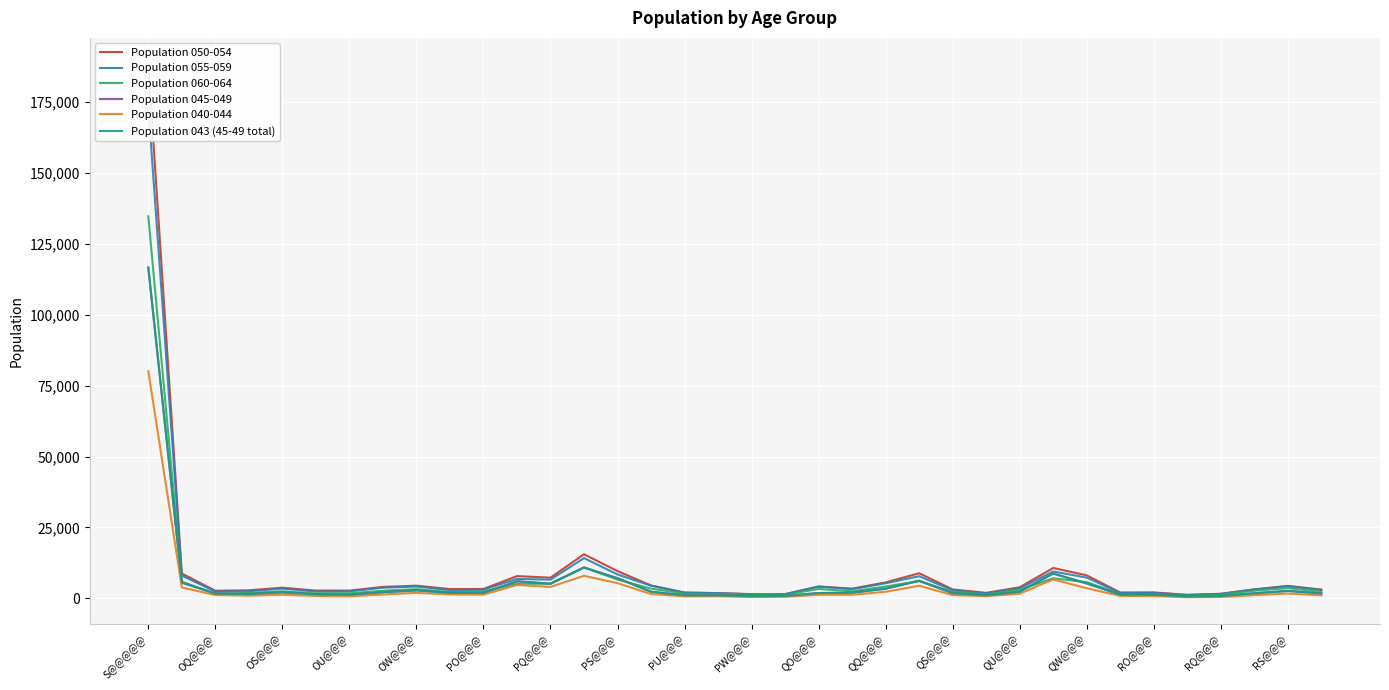

Reading left to right, what are all the values shown in this chart?

Population 050-054: 188314	8717	2632	2796	3713	2698	2689	3989	4428	3229	3261	7809	7246	15514	9565	4497	1996	1809	1422	1414	4133	3386	5578	8813	3095	1894	3861	10667	8078	1990	2054	1177	1546	3133	4349	3065
Population 055-059: 173407	7990	2331	2455	3395	2341	2414	3721	4128	2857	2990	6814	6548	14154	8388	4414	1953	1790	1415	1454	4112	3191	5286	7776	2755	1760	3453	9438	7274	1884	1879	1185	1563	3067	4233	2871
Population 060-064: 134751	5839	1577	1867	2437	1705	1744	2657	3204	2178	2359	5097	5097	10887	6582	3379	1610	1507	1145	1206	3273	2449	4134	6058	2202	1371	3014	7034	5671	1517	1402	903	1251	2643	3565	2237
Population 045-049: 116667	5502	1656	1476	2061	1375	1231	2099	2773	1884	1878	5978	5127	10822	7066	2295	1009	1006	722	800	1831	1950	3357	6167	1766	1004	2301	8720	5208	1272	1204	615	792	1742	2581	1655
Population 040-044: 80094	3790	1117	908	1234	799	674	1299	1917	1326	1258	4679	3981	7917	5322	1487	643	703	437	499	1195	1225	2271	4408	1094	746	1589	6648	3512	830	755	347	416	1076	1658	1014
Population 043 (45-49 total): 116667	5502	1656	1476	2061	1375	1231	2099	2773	1884	1878	5978	5127	10822	7066	2295	1009	1006	722	800	1831	1950	3357	6167	1766	1004	2301	8720	5208	1272	1204	615	792	1742	2581	1655